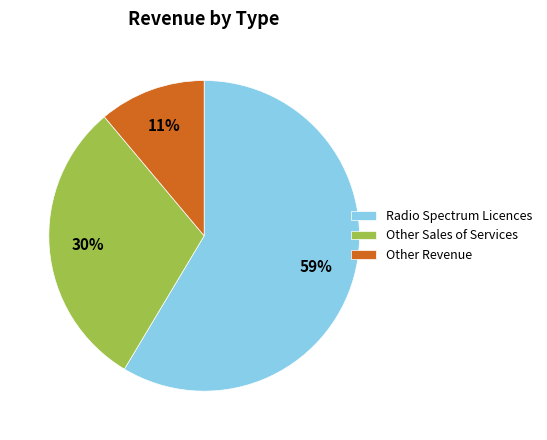

True or false: Other Sales of Services accounts for 30% of the total.

True